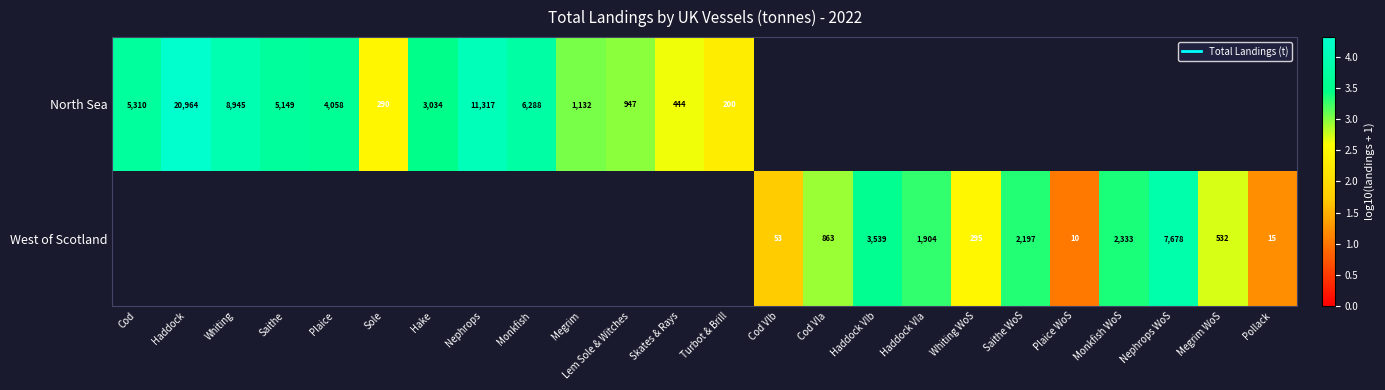

Which series changed the most between Hake and Turbot & Brill?

North Sea